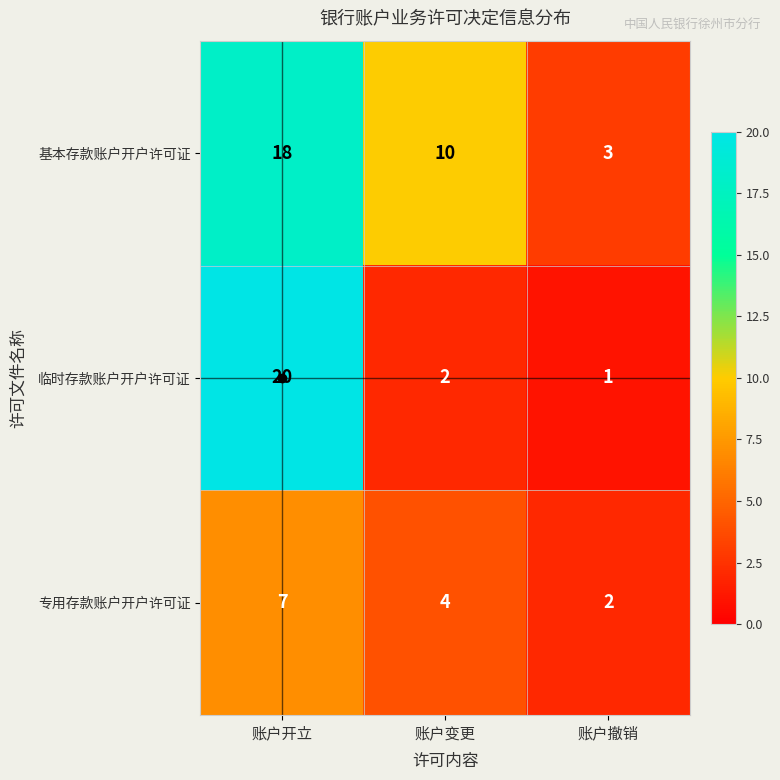

How many data points in 临时存款账户开户许可证 are less than 2?

1